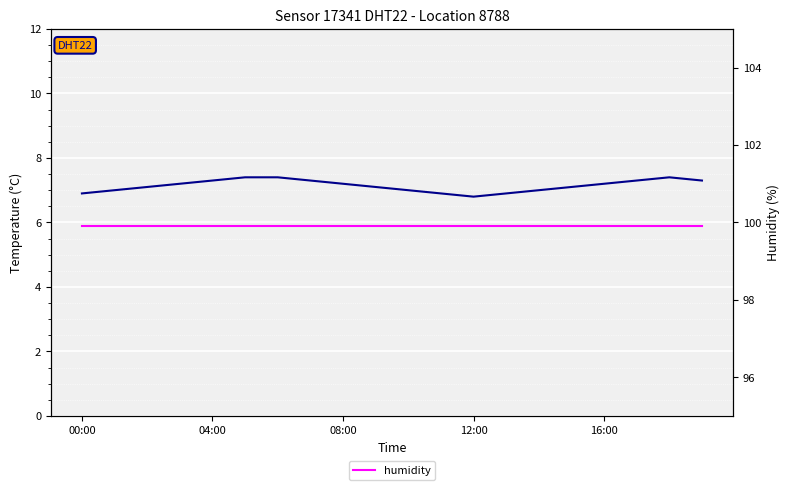

Count the temperature values in the range 7 to 8.

16